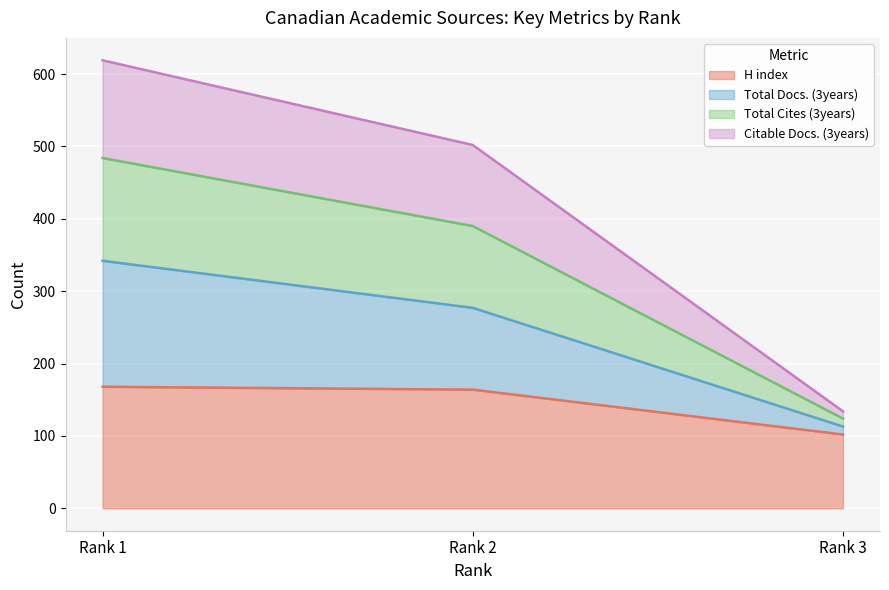

Which category has the lowest value in the H index series?

Rank 3